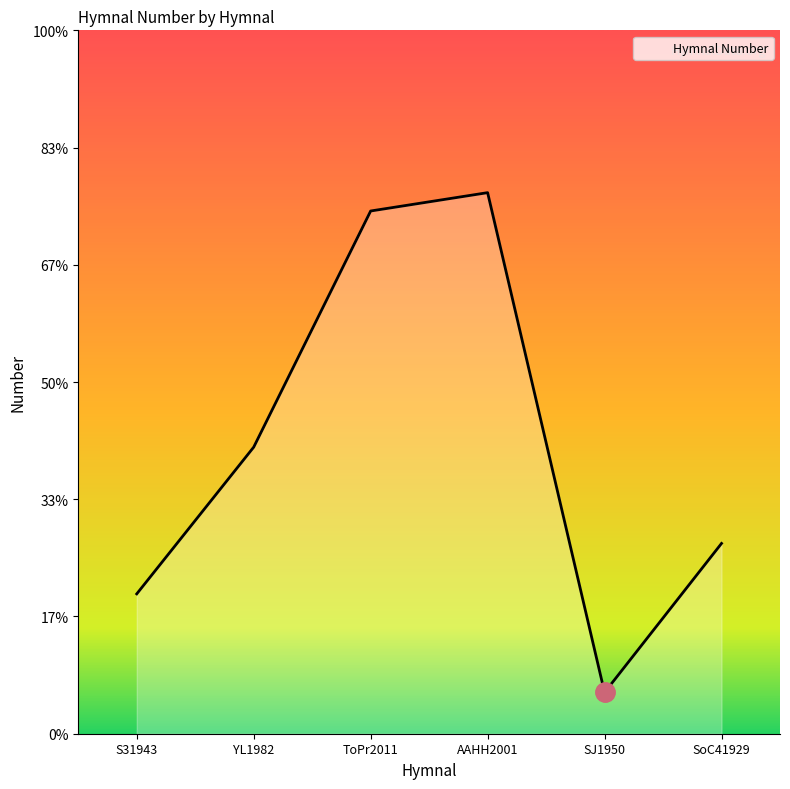

Is this an area chart (filled region under the line)?

Yes